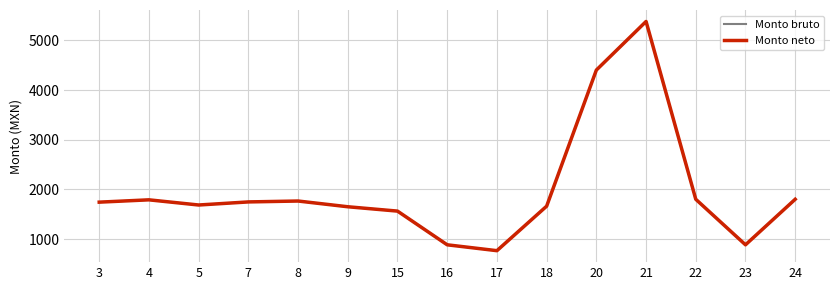

True or false: Monto bruto has a value of 647.9 at 24.

False